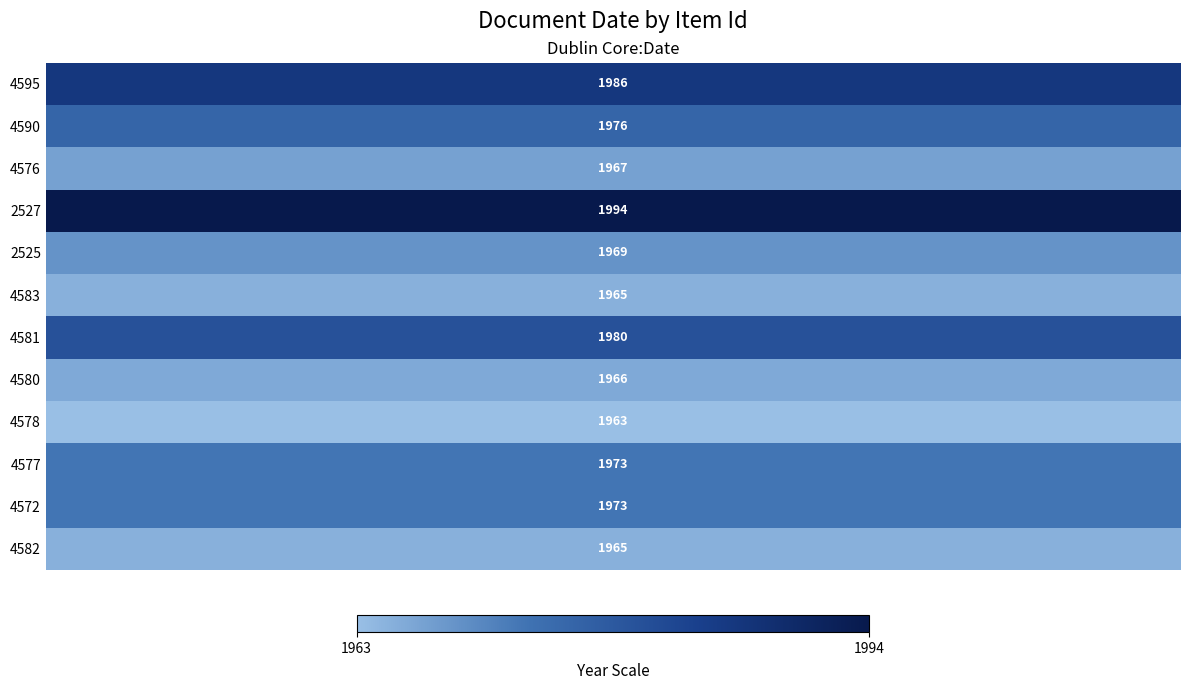

Which series changed the most between 5 and 7?

4595